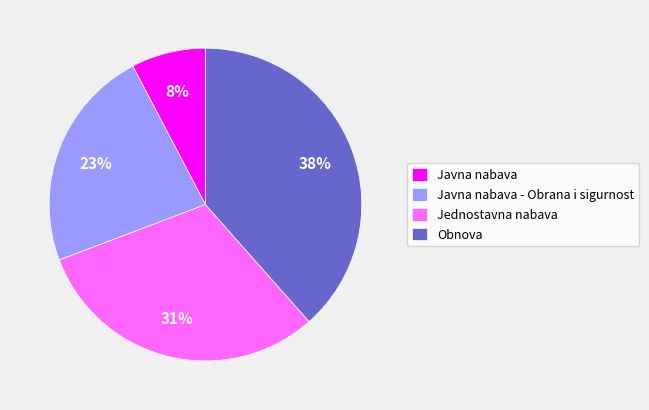

Is Jednostavna nabava the majority of the pie?

No